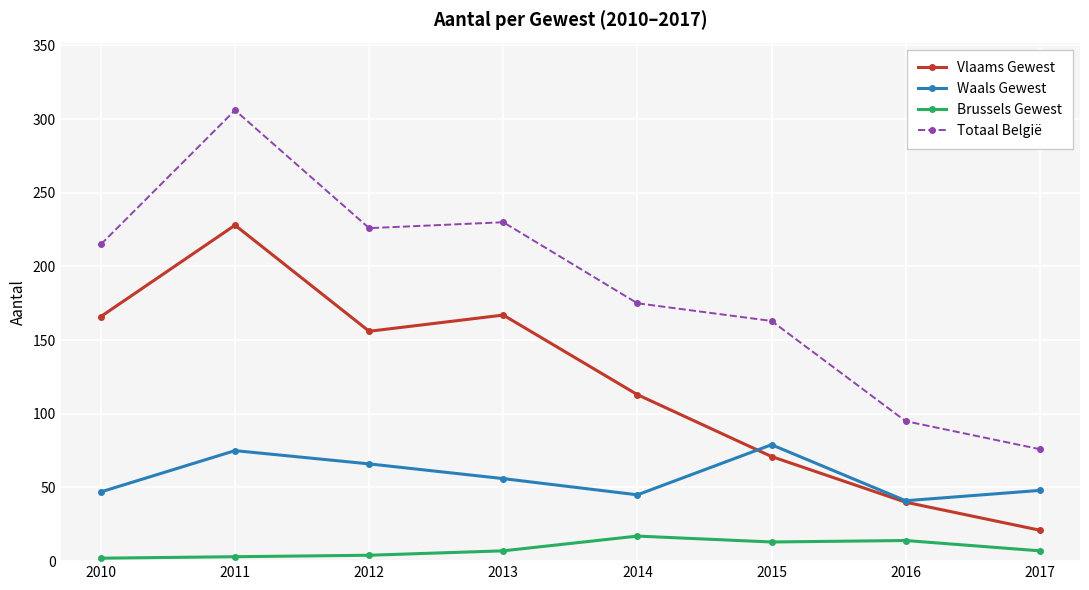

Which series has the largest range (max minus min)?

Totaal België